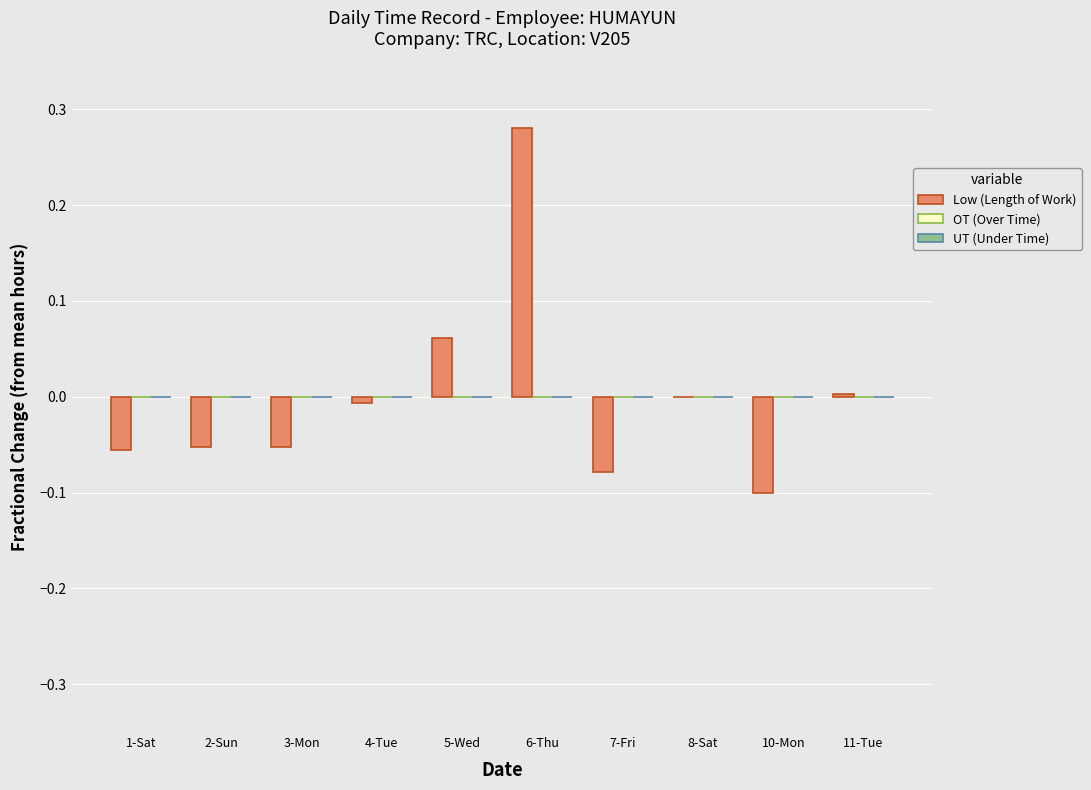

At which category does the chart reach its peak across all series?

6-Thu